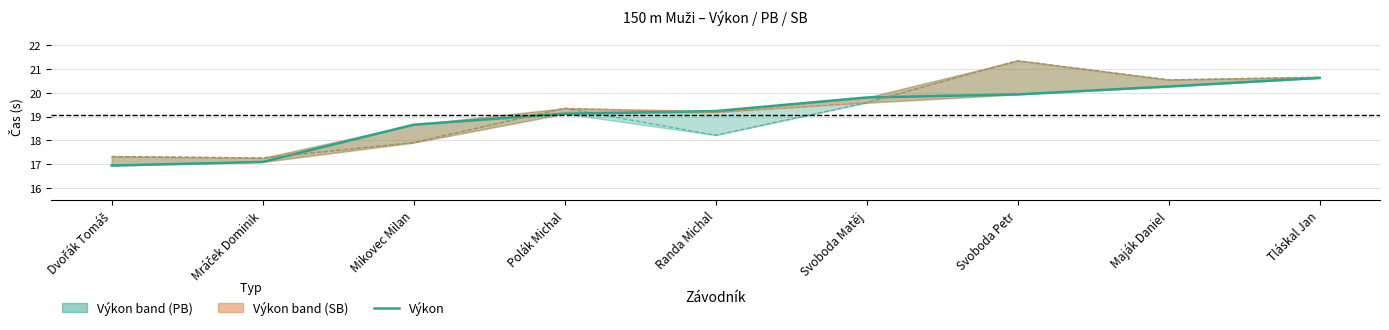

What is the average value of the Výkon series?

19.1